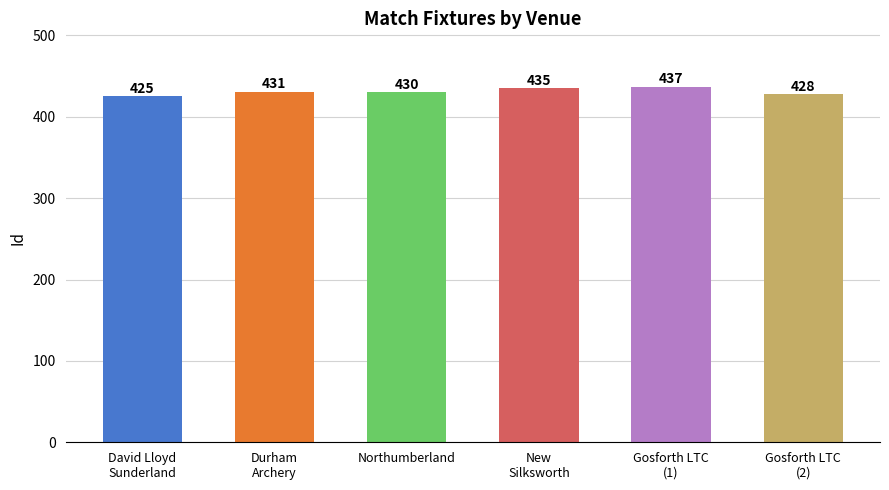

What is the minimum value shown in the chart?

425